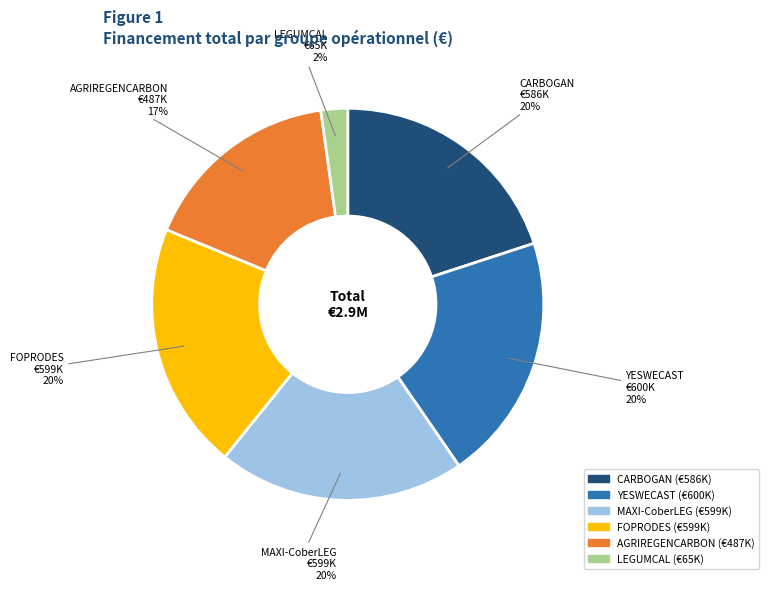

Does any single category account for the majority?

No